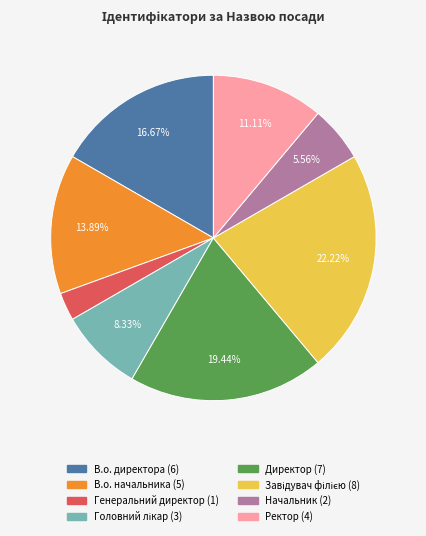

True or false: В.о. директора accounts for 27% of the total.

False